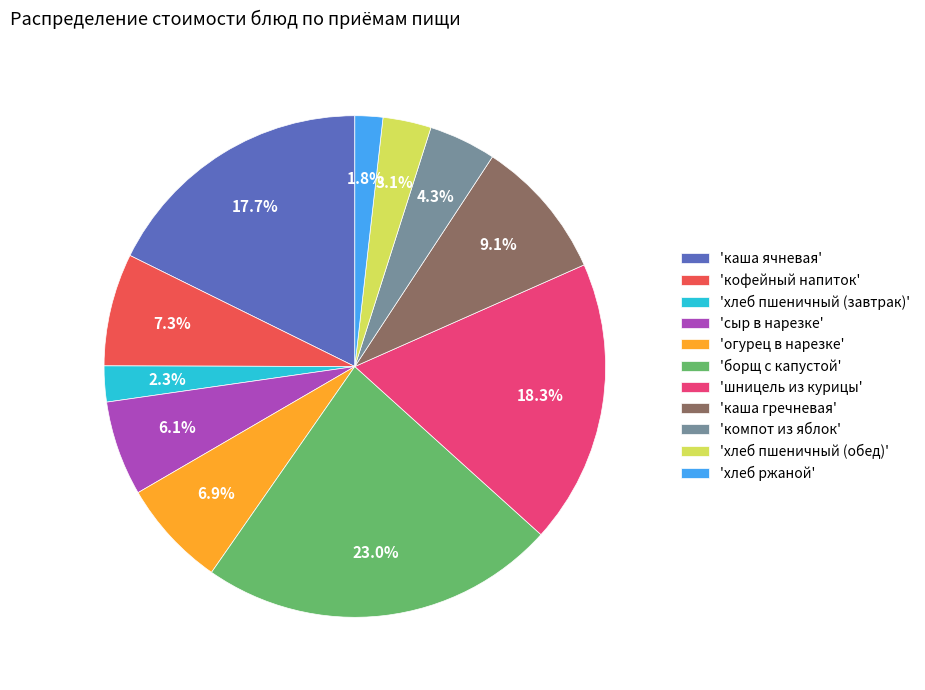

What is the ratio of the value at 'огурец в нарезке' to the value at 'сыр в нарезке'?

1.1